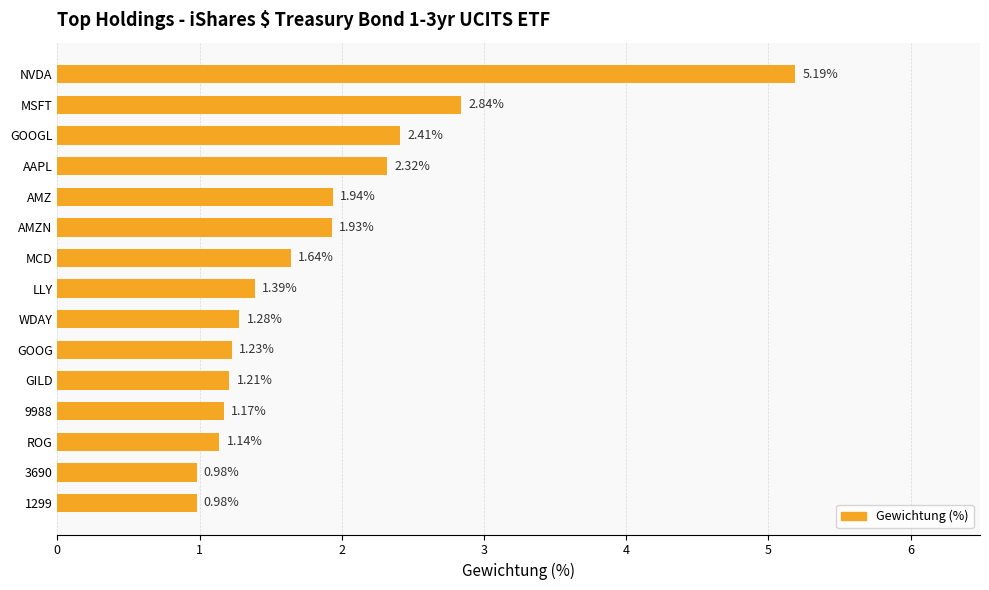

Which category has the highest value across all series?

NVDA